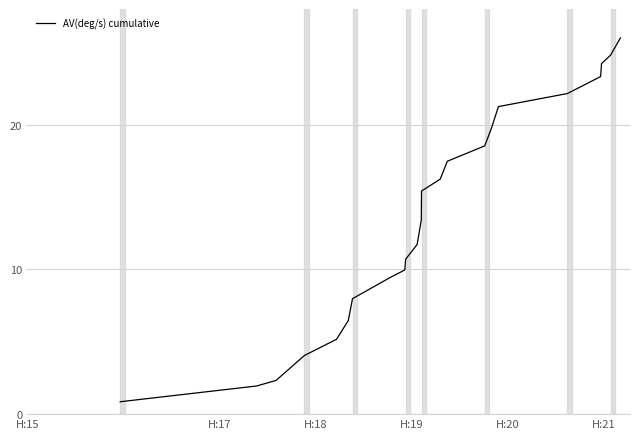

What is the difference between the maximum and minimum values?

25.1